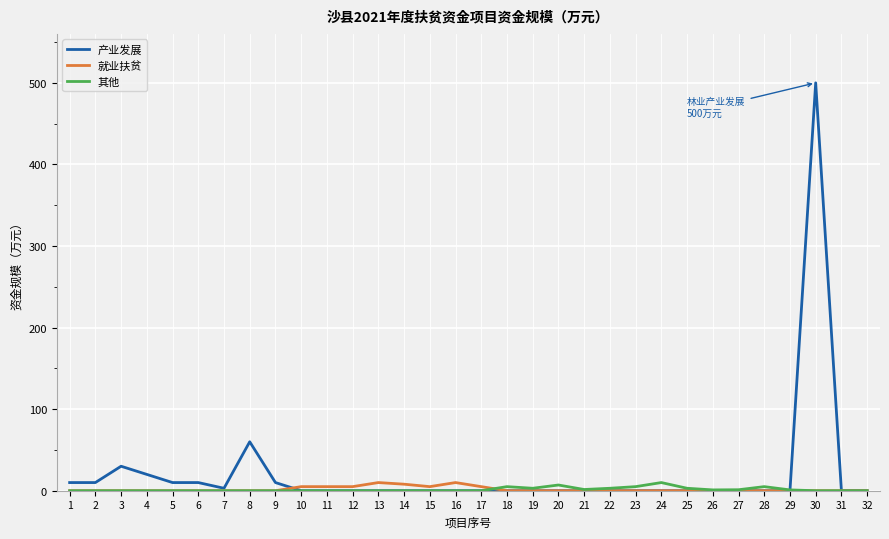

What is the maximum value shown in the chart?

500.0